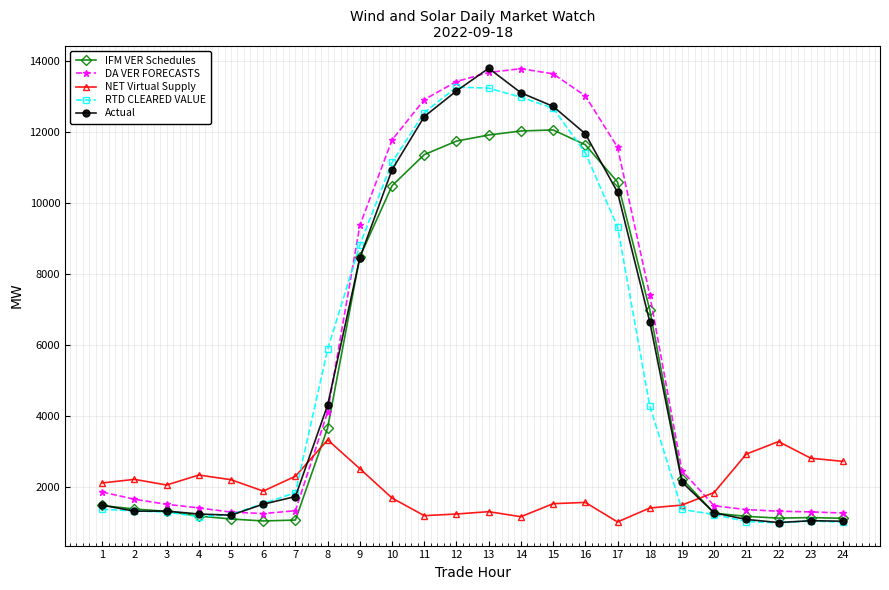

At how many categories does at least one series exceed 5135?

11